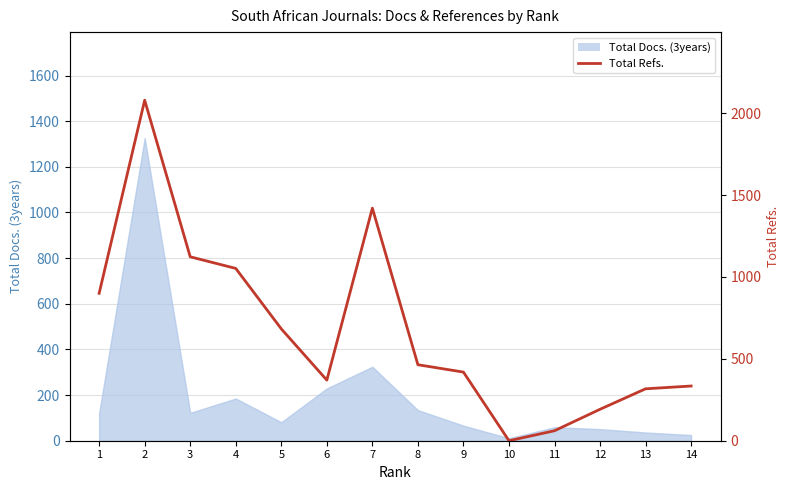

True or false: the data shows 984 at 5.

False